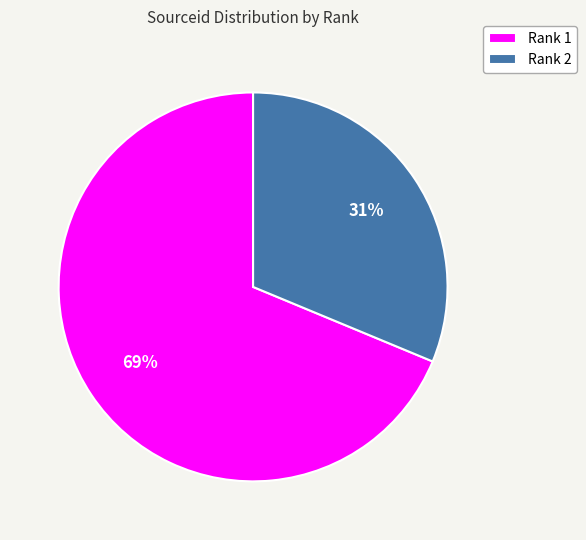

To the nearest percent, what is the average slice percentage?

50%